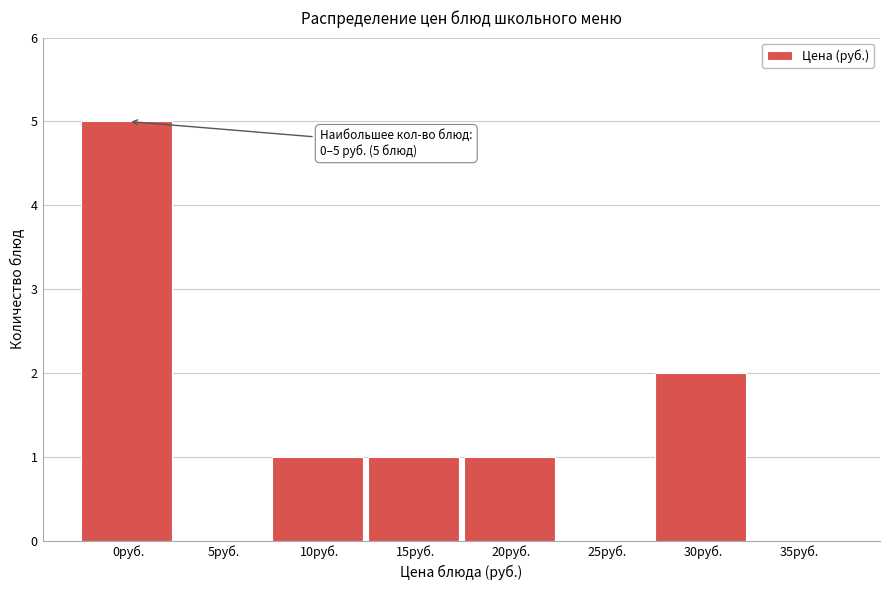

Reading right to left, list all the values displayed in this chart.

35руб.=0	30руб.=2	25руб.=0	20руб.=1	15руб.=1	10руб.=1	5руб.=0	0руб.=5